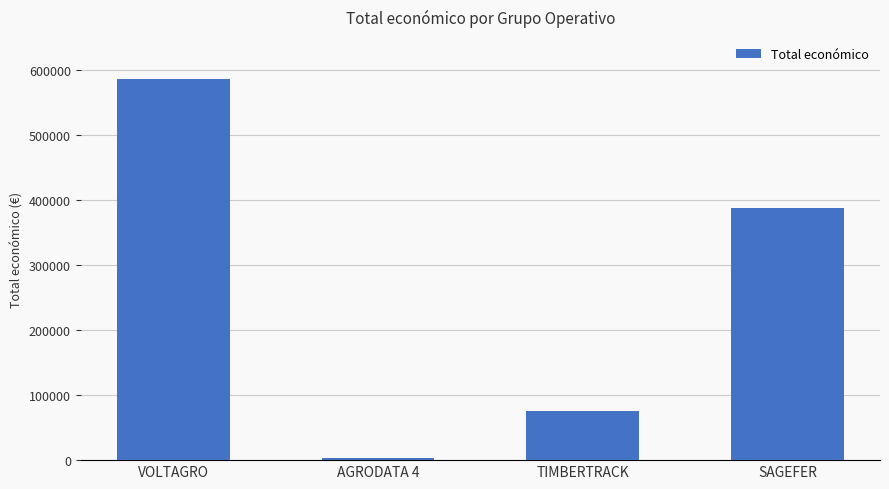

What is the greatest value displayed?

585460